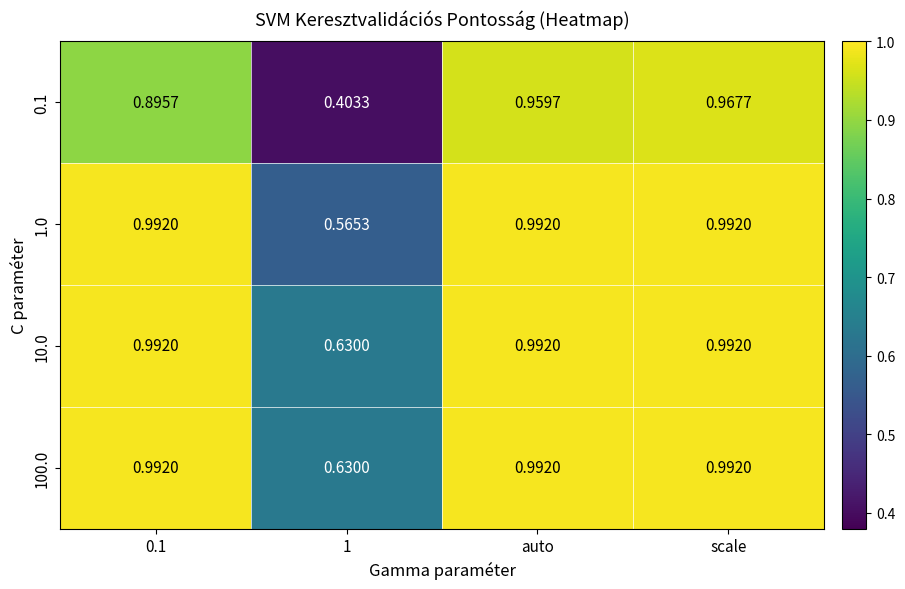

Which category has the lowest value across all series?

1